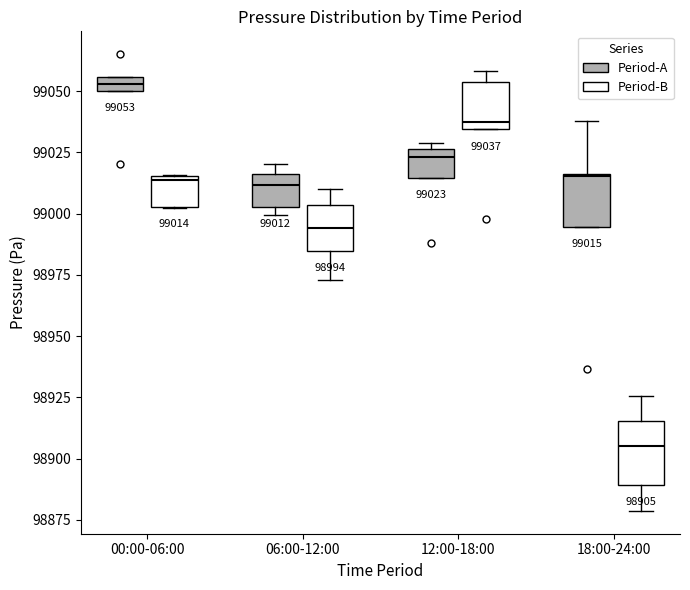

Which box's median line is the lowest?

18:00-24:00 (Period-B)